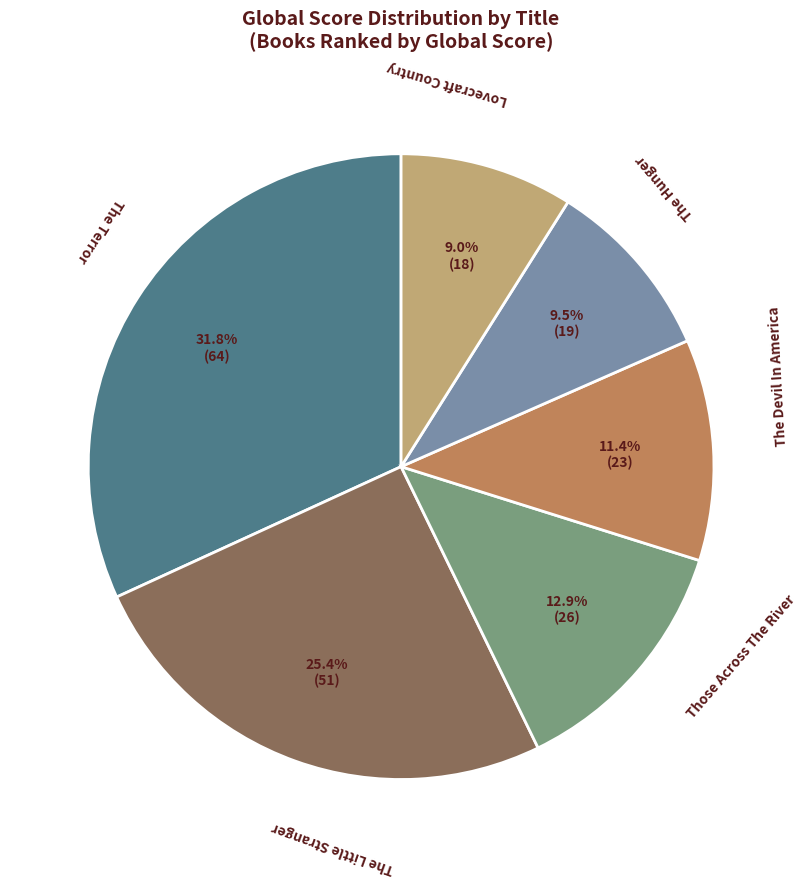

Which slice is the largest?

The Terror